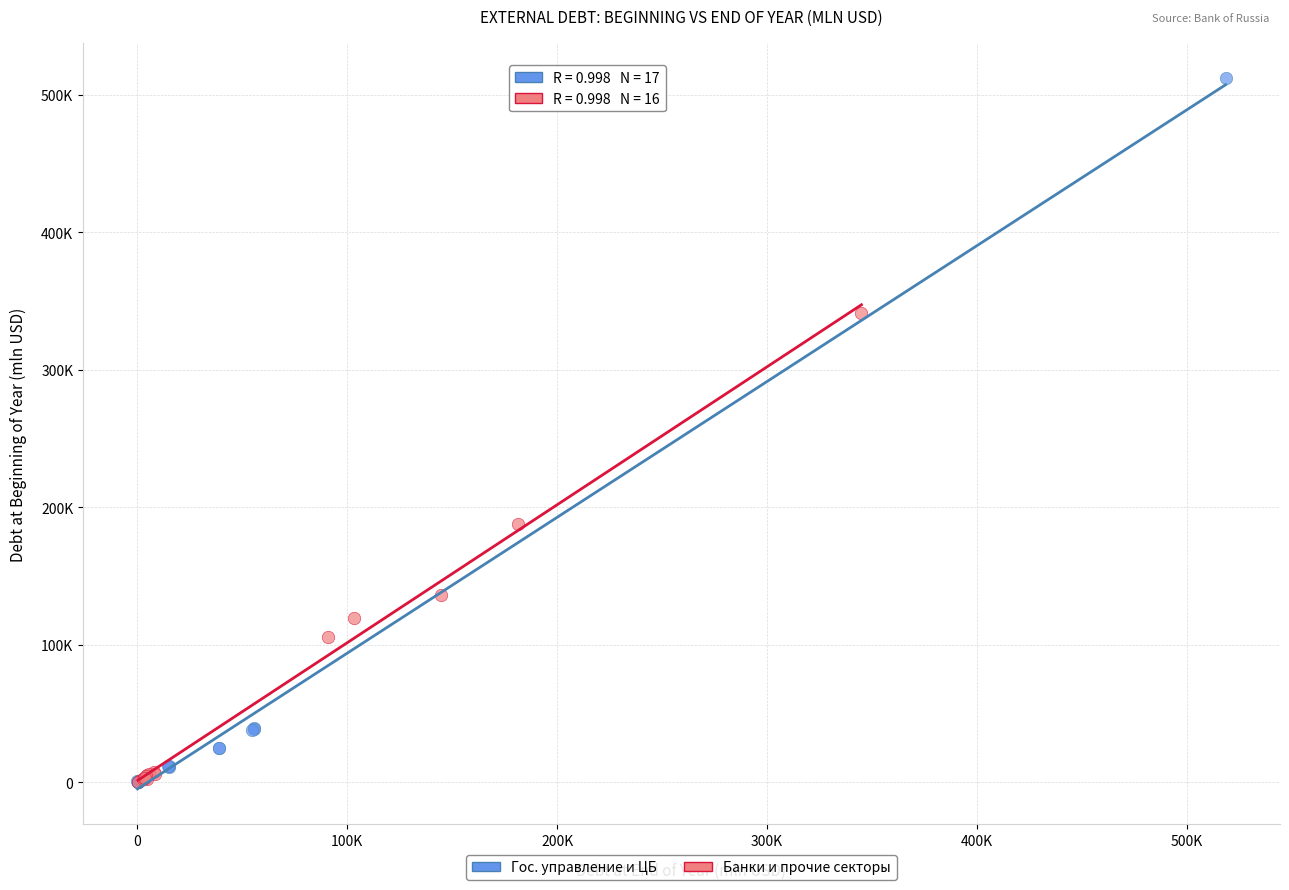

What are all the series names shown in the legend?

Гос. управление и ЦБ, Банки и прочие секторы